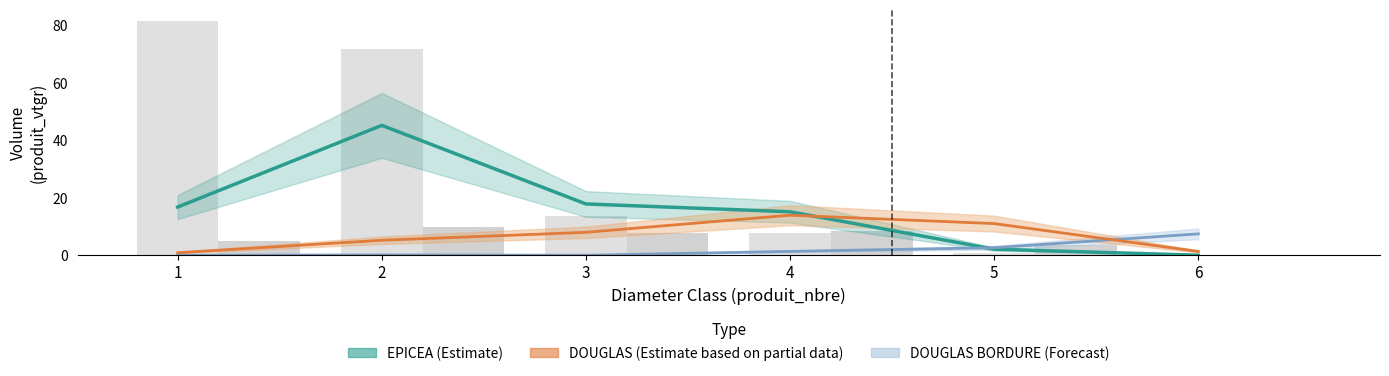

Which series has the largest total across all categories?

produit_nbre (EPICEA)